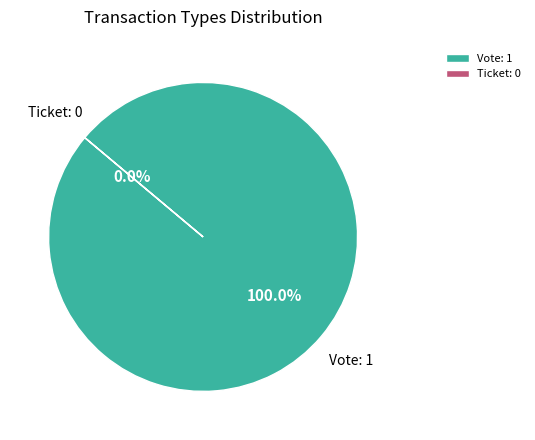

To the nearest percent, what is the average slice percentage?

50%